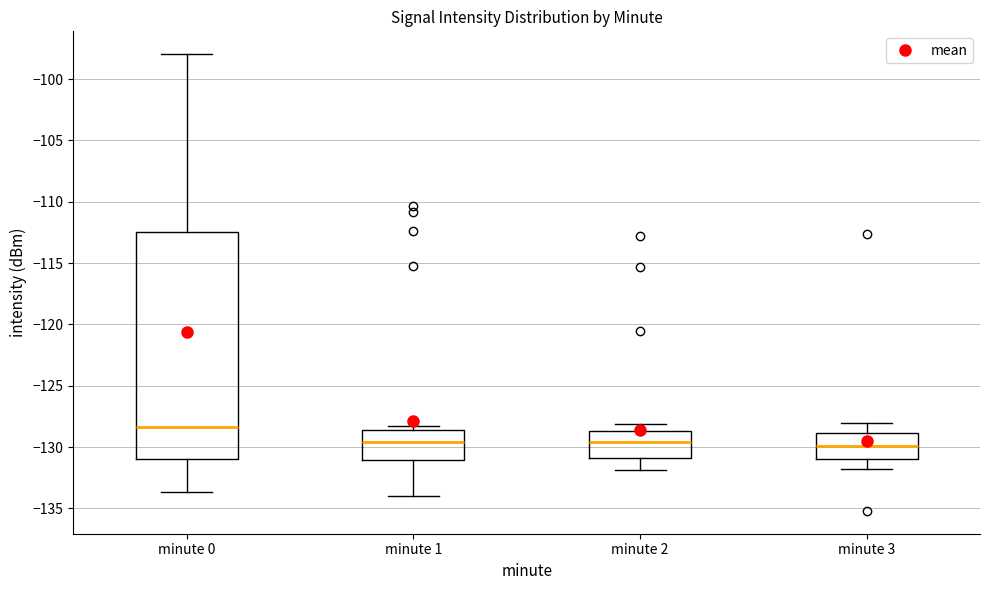

Reading left to right, read every box against the y-axis: the position of its median line, the range the box covers, and the ends of its whiskers. The values are not printed on the chart, so give them approximately, as read against the axis.

minute 0: median -128.5, box -131.0 to -112.5, whiskers -133.5 to -98.0
minute 1: median -129.5, box -131.0 to -128.5, whiskers -134.0 to -128.5 (just above the box's upper edge)
minute 2: median -129.5, box -131.0 to -128.5, whiskers -132.0 to -128.0
minute 3: median -130.0, box -131.0 to -129.0, whiskers -132.0 to -128.0